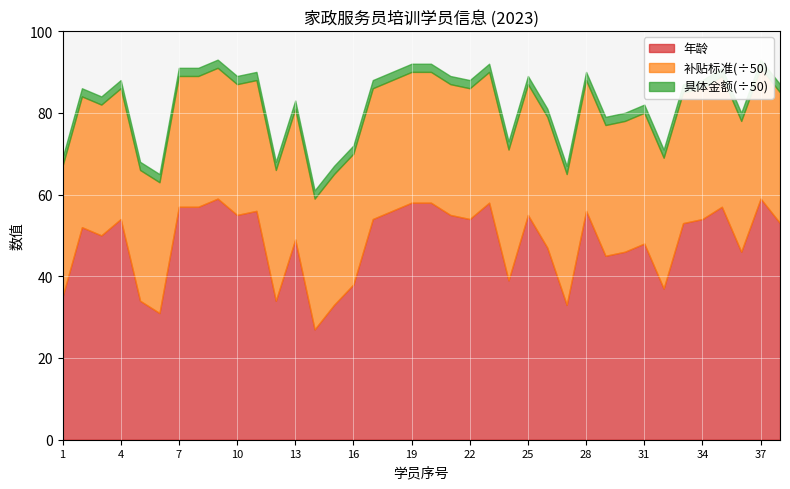

True or false: 年龄 has more than 0 interior local peaks.

True